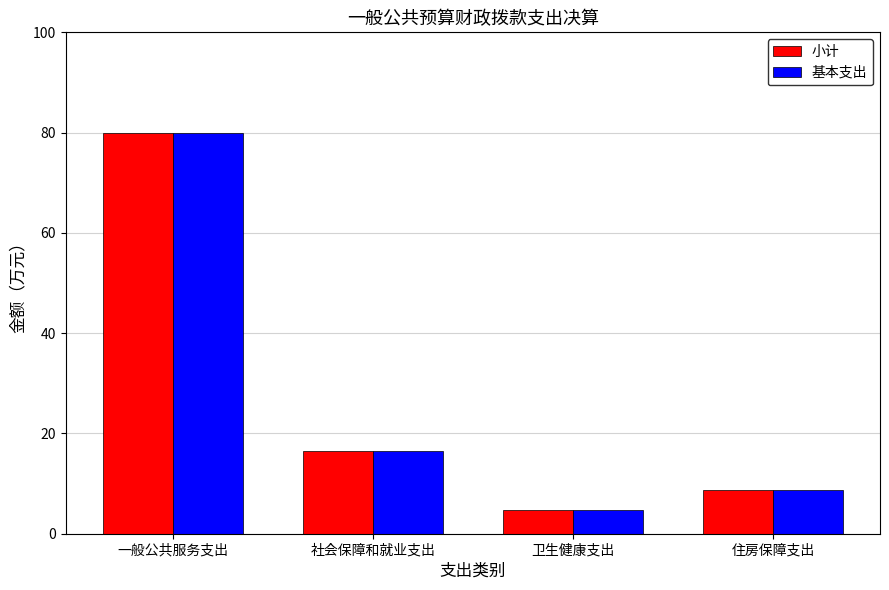

Does the chart contain any negative values?

No